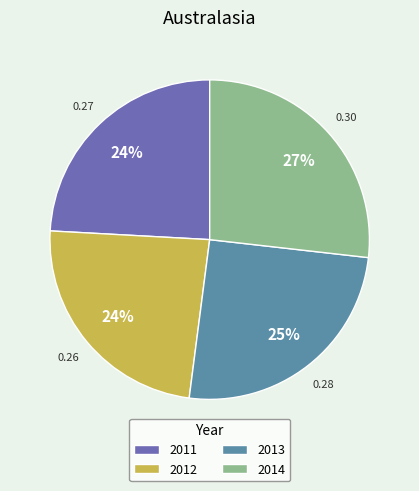

Is it true that 2012 is 32% of the pie?

False